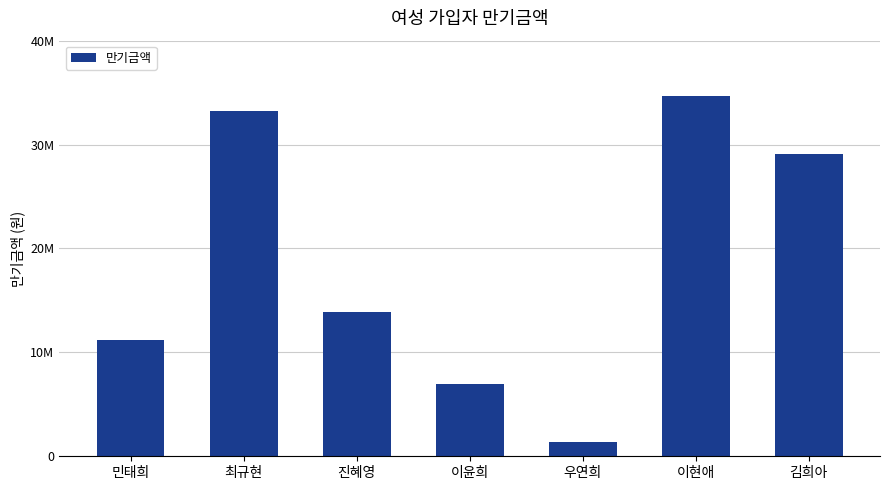

How many data points are less than 13863000?

3